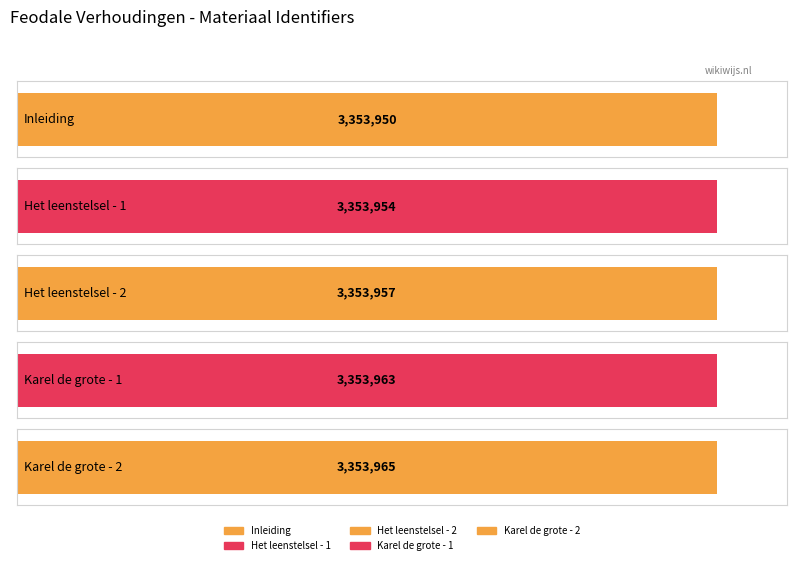

What is the ratio of the value at Inleiding - Feodale verhoudingen to the value at Het leenstelsel - 2?

1.0